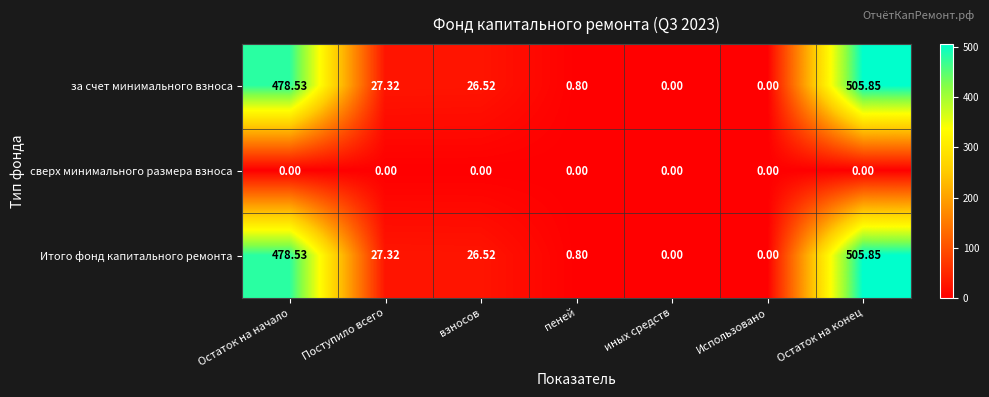

At which category is the sum across all series the highest?

Остаток на конец